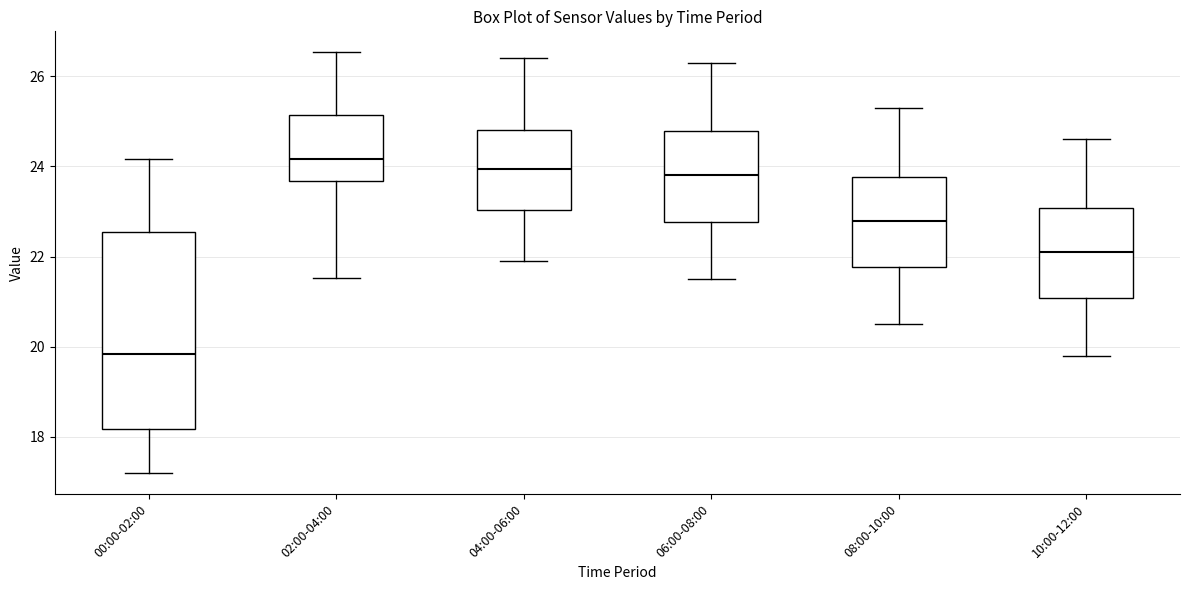

Reading left to right, read every box against the y-axis: the position of its median line, the range the box covers, and the ends of its whiskers. The values are not printed on the chart, so give them approximately, as read against the axis.

00:00-02:00: median 19.8, box 18.2 to 22.6, whiskers 17.2 to 24.2
02:00-04:00: median 24.2, box 23.6 to 25.2, whiskers 21.6 to 26.6
04:00-06:00: median 24.0, box 23.0 to 24.8, whiskers 22.0 to 26.4
06:00-08:00: median 23.8, box 22.8 to 24.8, whiskers 21.6 to 26.4
08:00-10:00: median 22.8, box 21.8 to 23.8, whiskers 20.6 to 25.4
10:00-12:00: median 22.2, box 21.0 to 23.0, whiskers 19.8 to 24.6